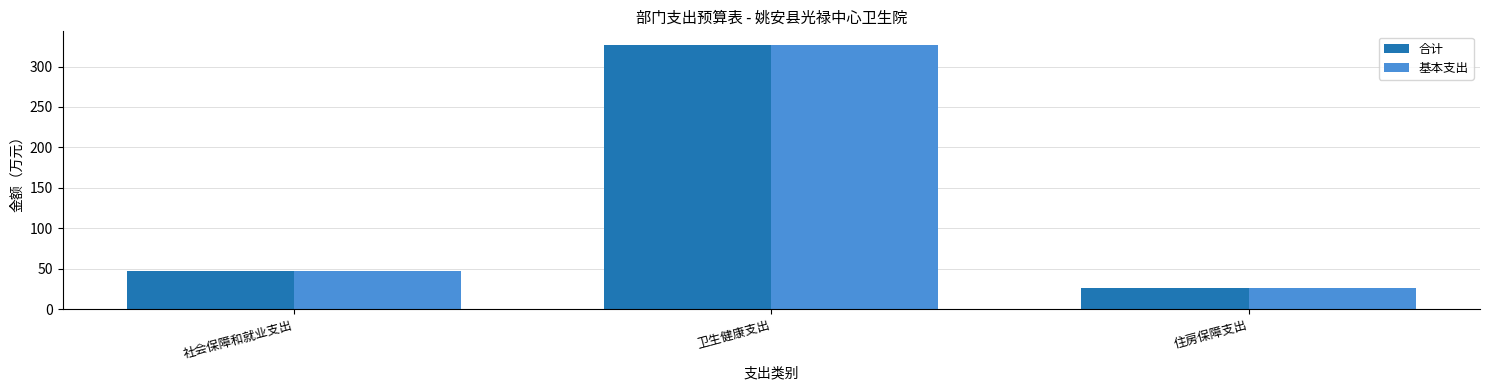

Reading left to right, transcribe all the data shown in this chart.

合计: 社会保障和就业支出=46.6	卫生健康支出=327.2	住房保障支出=26.3
基本支出: 社会保障和就业支出=46.6	卫生健康支出=327.2	住房保障支出=26.3